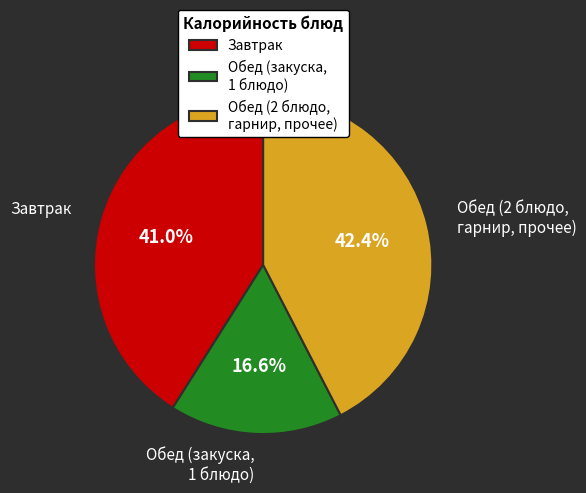

Does Обед (закуска, 1 блюдо) account for over 50% of the chart?

No